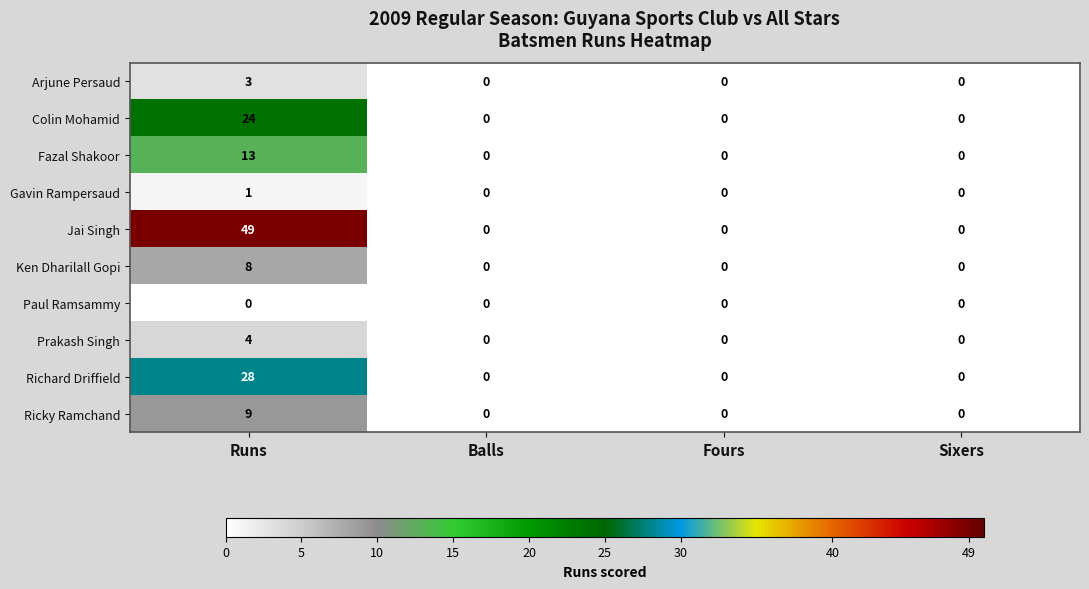

Rank the series by their maximum value, from highest to lowest.

Jai Singh, Richard Driffield, Colin Mohamid, Fazal Shakoor, Ricky Ramchand, Ken Dharilall Gopi, Prakash Singh, Arjune Persaud, Gavin Rampersaud, Paul Ramsammy